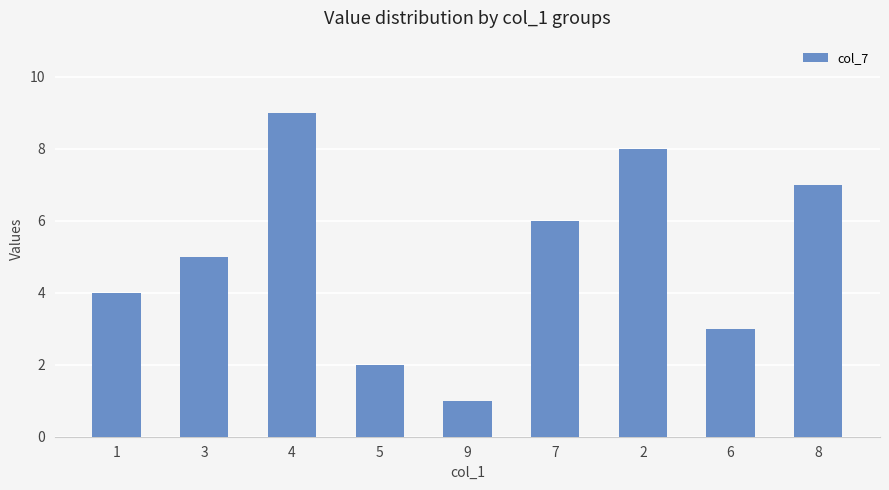

What is the sum of the values at 9 and 6?

4